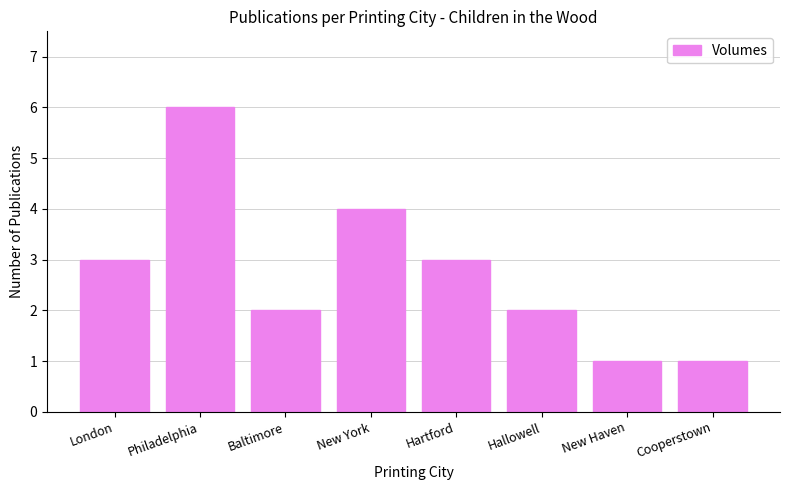

True or false: the data shows 4 at New York.

True